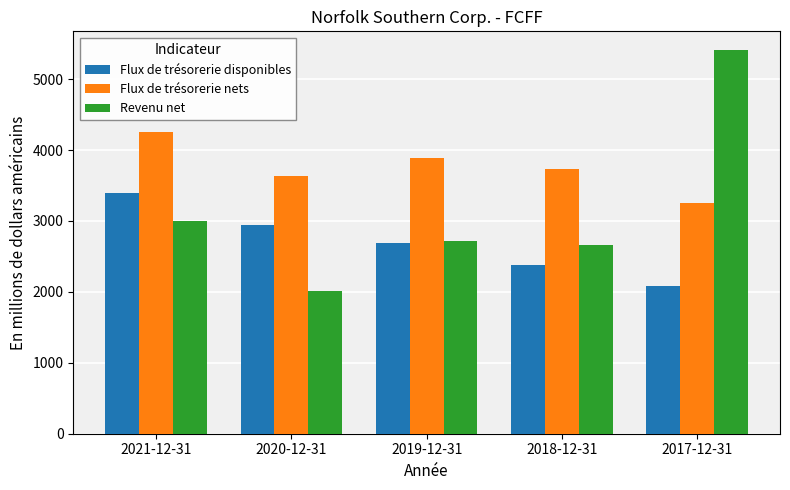

What position from the left is 2020-12-31?

2